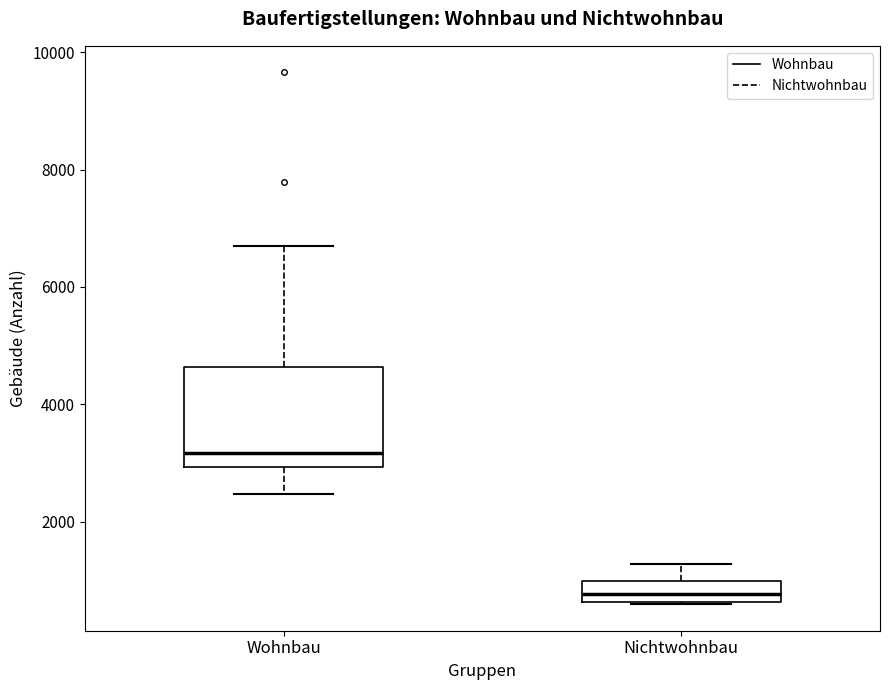

Comparing the boxes themselves (not the whiskers), which one is the tallest?

Wohnbau